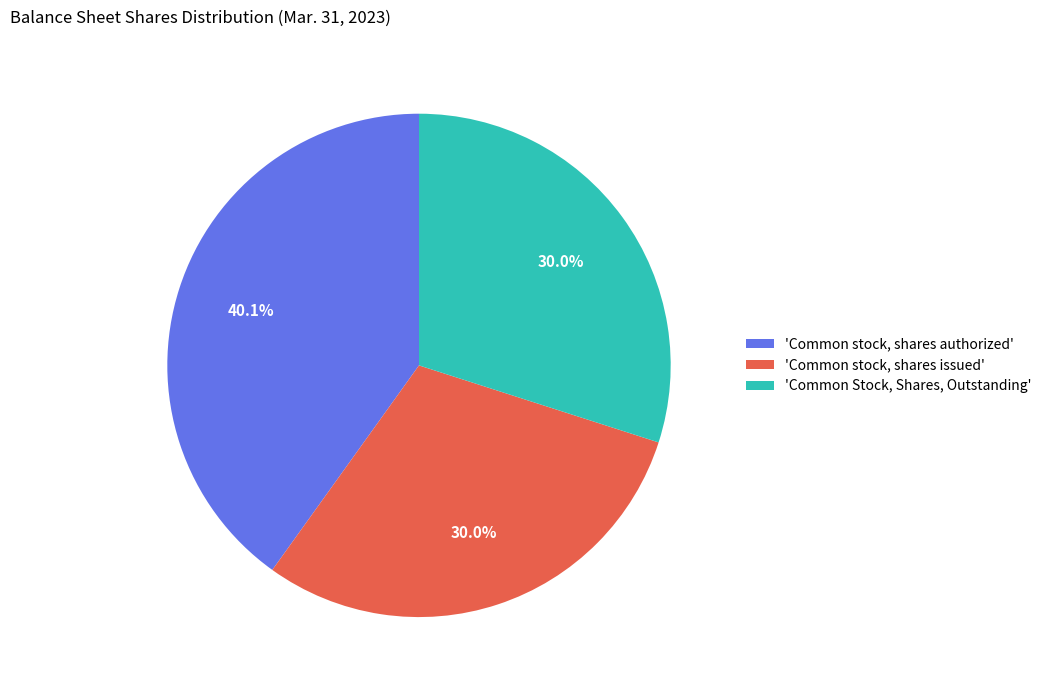

Which has a higher value, 'Common stock, shares authorized' or 'Common Stock, Shares, Outstanding'?

'Common stock, shares authorized'